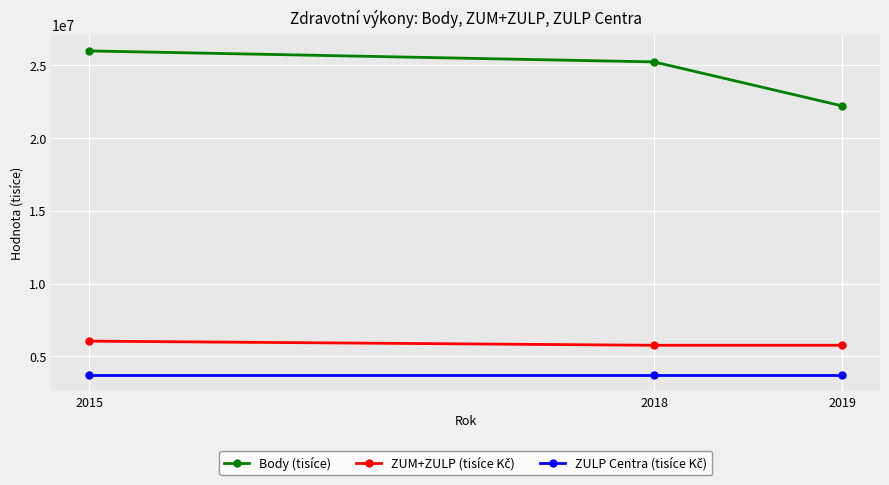

Is this an area chart (filled region under the line)?

No